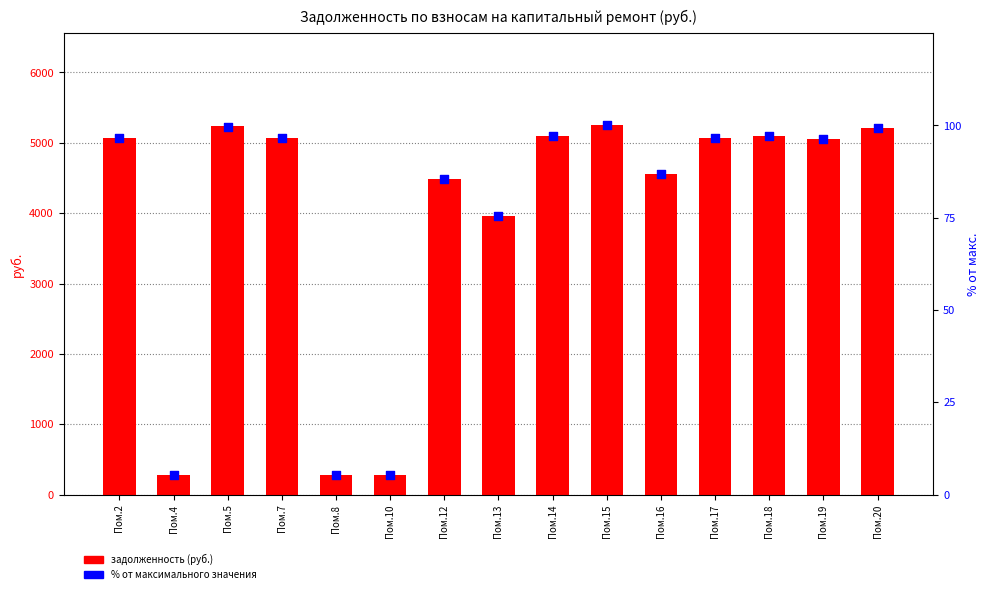

What is the total value across all series at Пом.12?

4568.4